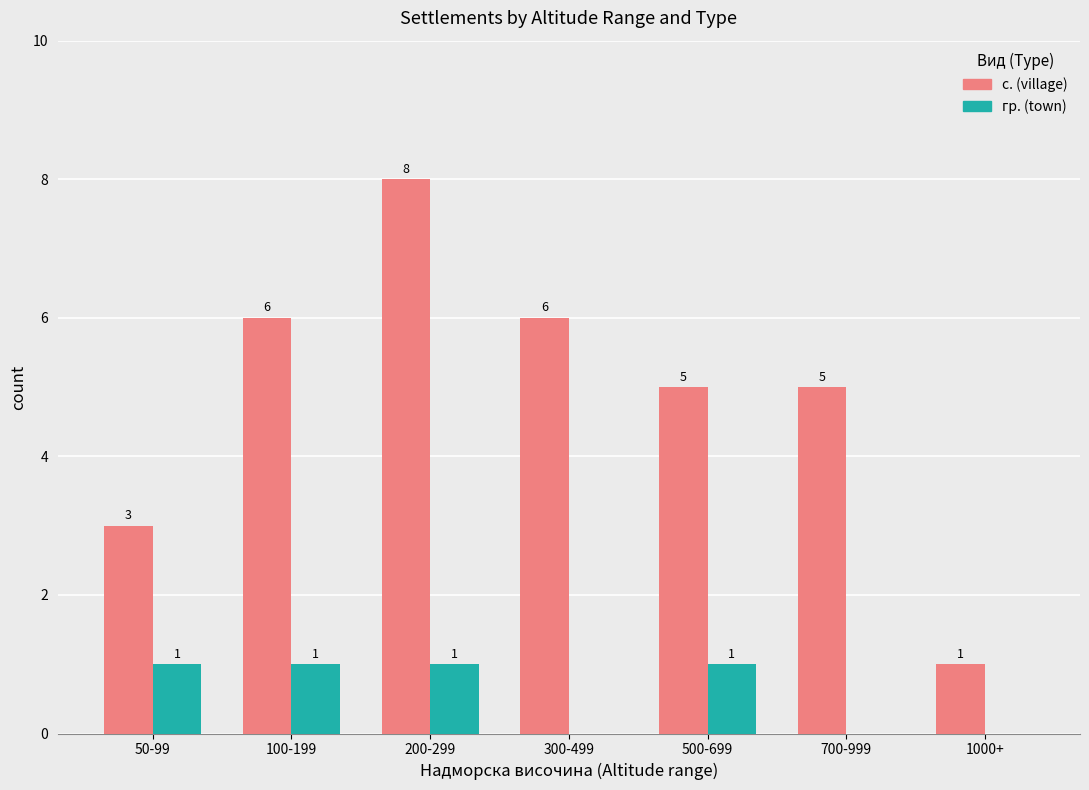

At which category is the sum across all series the highest?

200-299